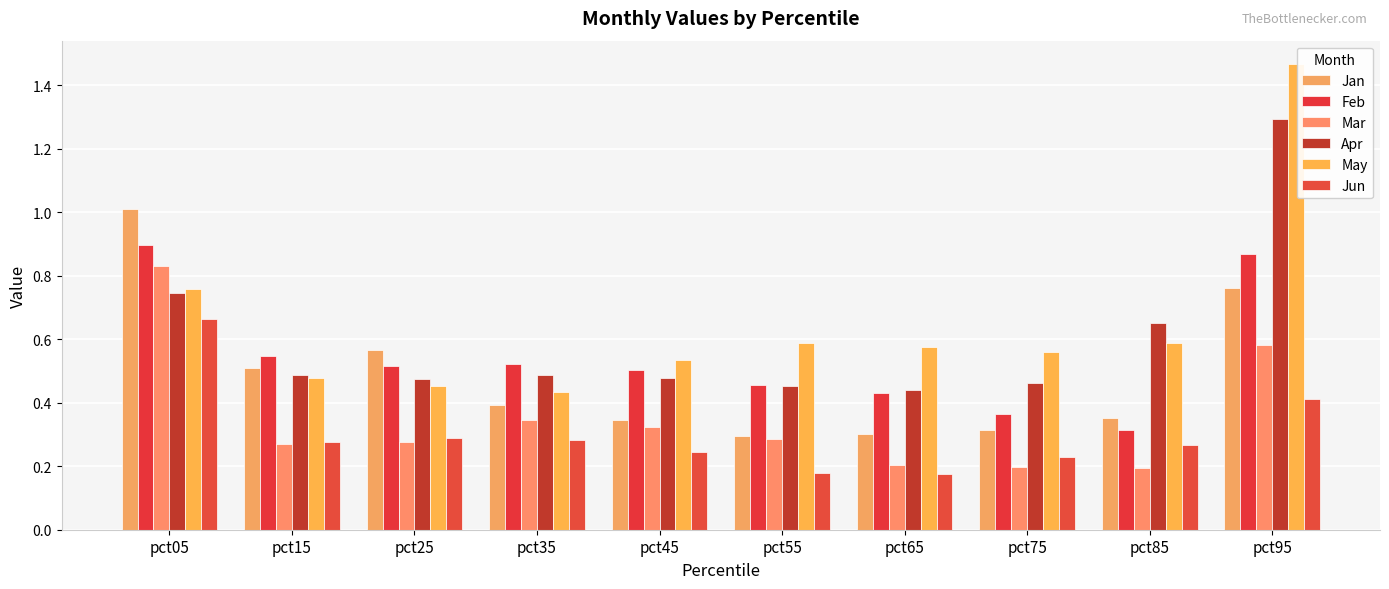

Is the value of Apr at pct75 greater than the value of Jun at pct35?

Yes